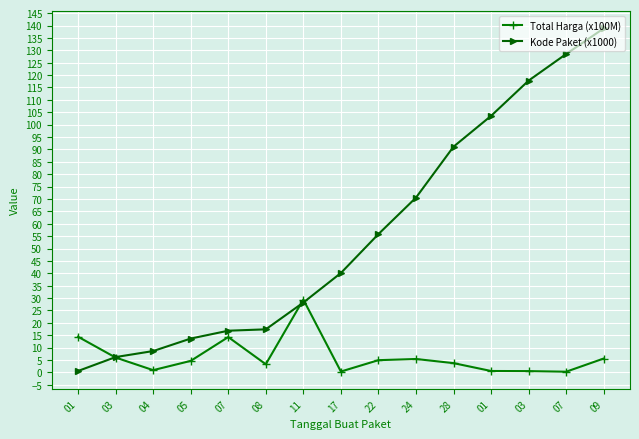

List the series in order of their peak value, highest first.

Kode Paket (x1000), Total Harga (x100M)